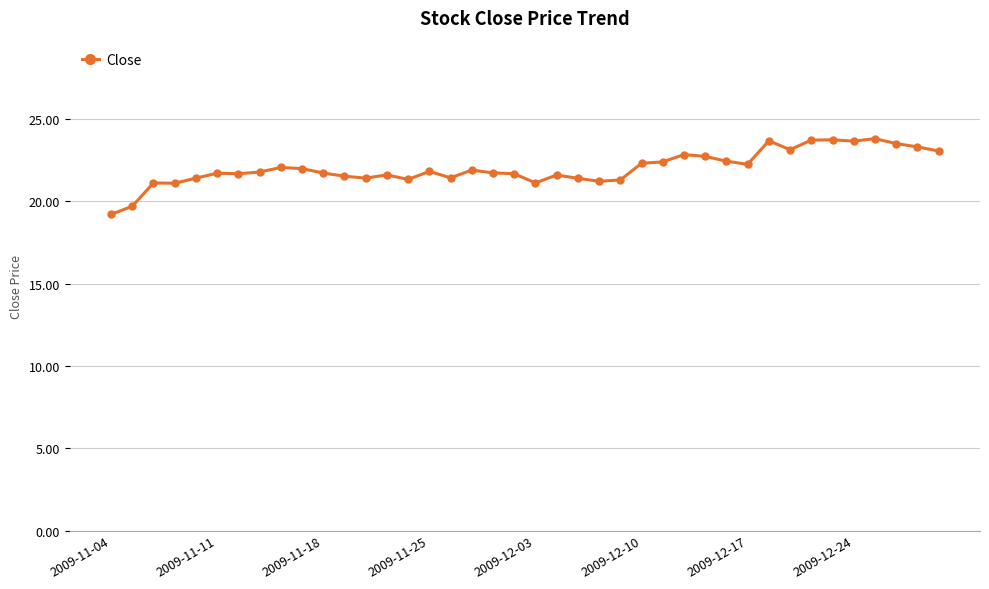

What is the sum of all values?

881.2